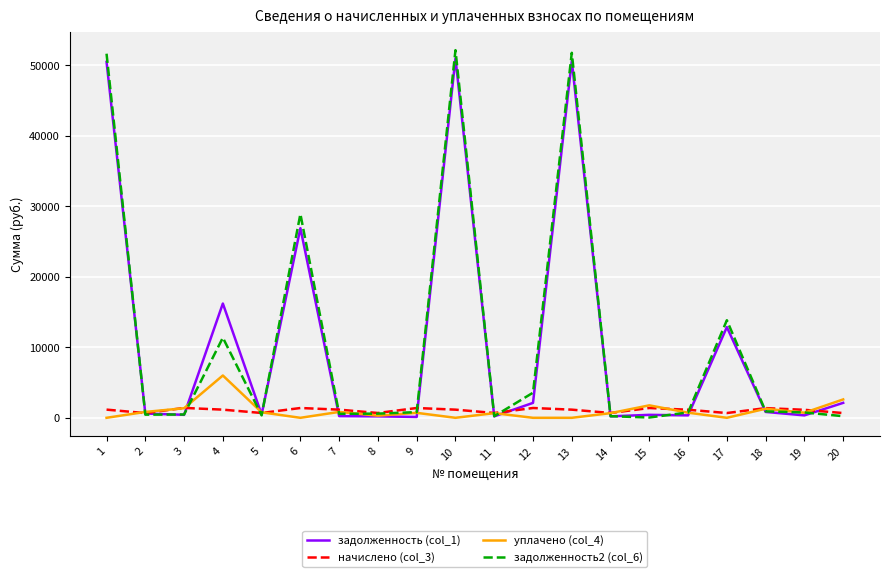

Which series has the widest spread of values?

задолженность2 (col_6)